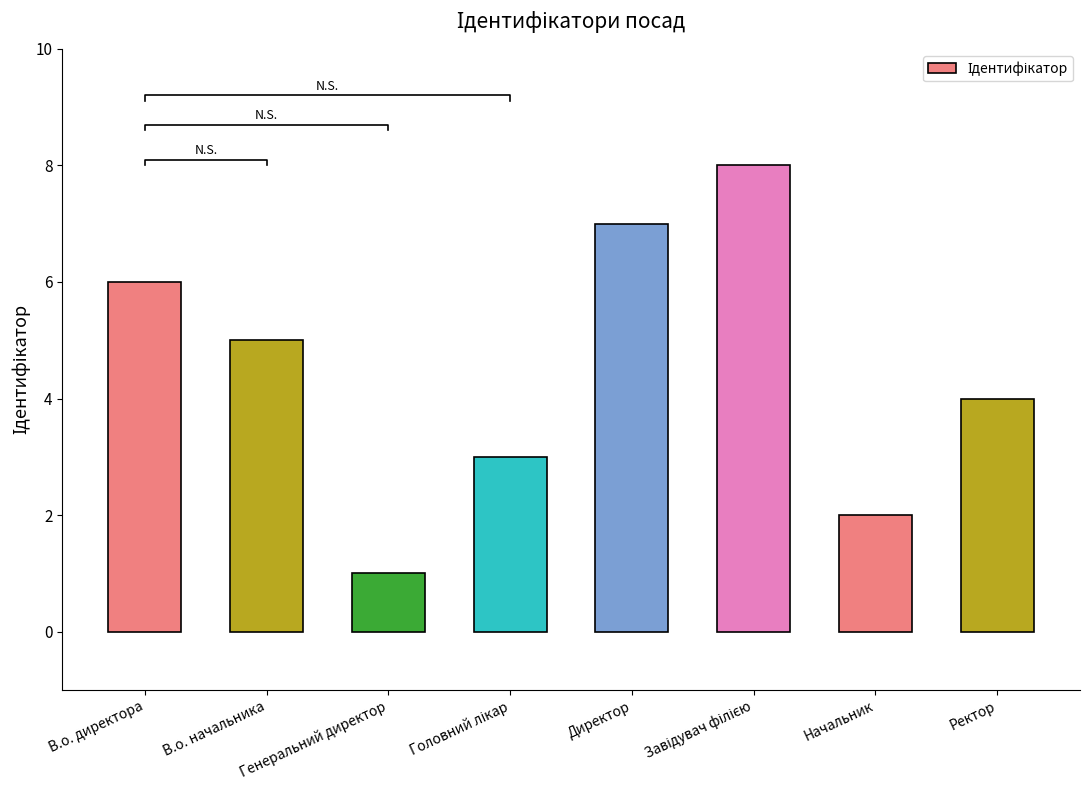

Rank the categories by value from lowest to highest.

Генеральний директор, Начальник, Головний лікар, Ректор, В.о. начальника, В.о. директора, Директор, Завідувач філією